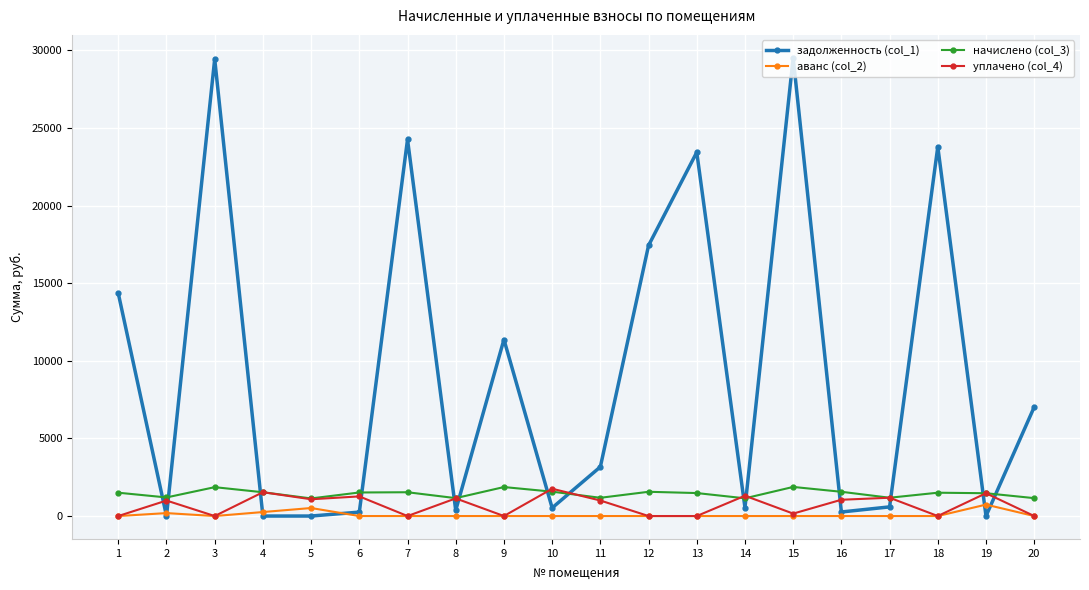

How many lines are shown in the chart?

4